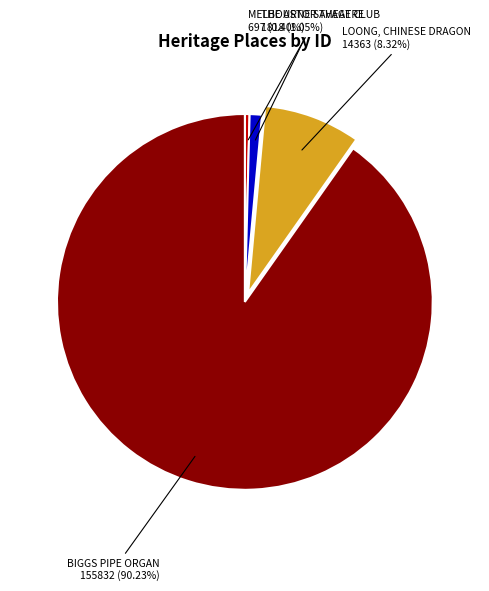

How many slices are in this pie chart?

4